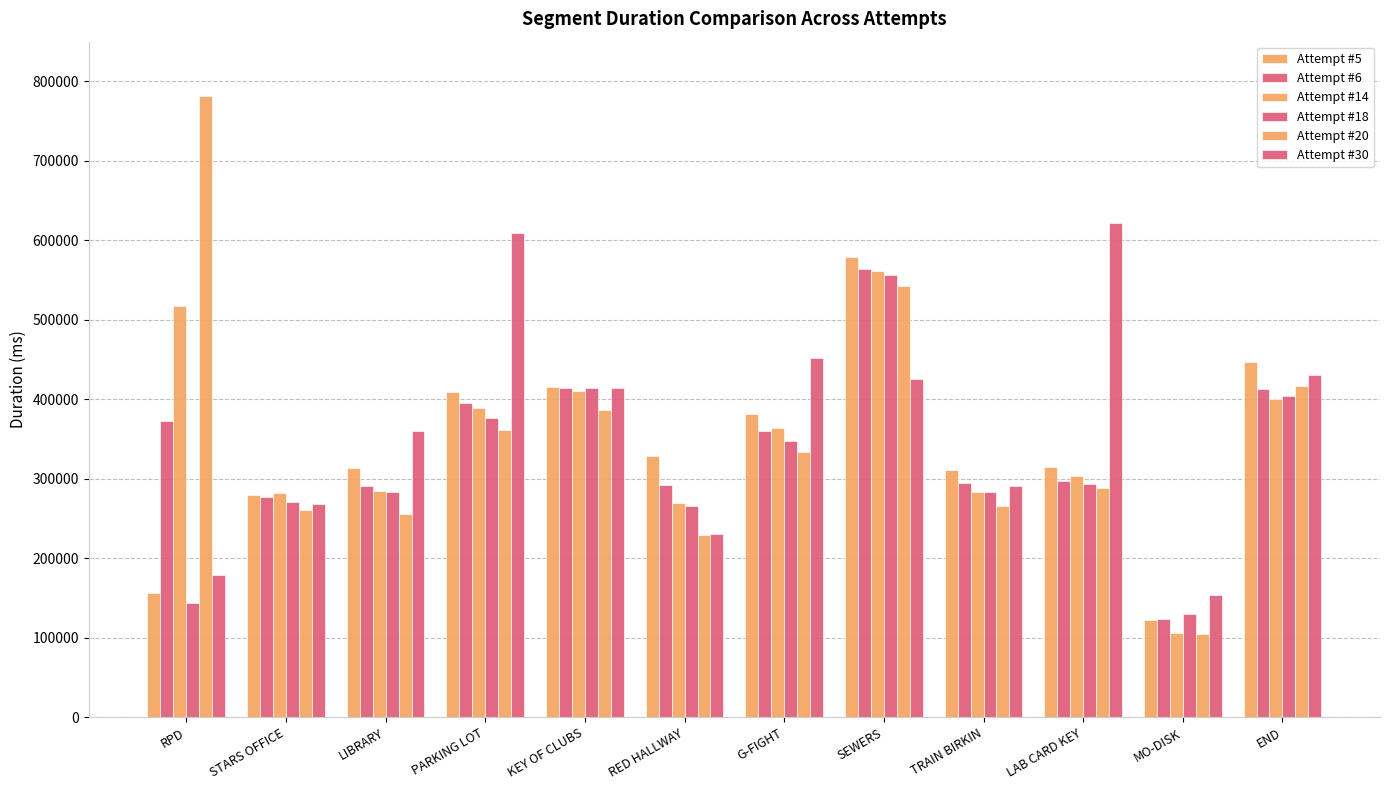

How many bars are there in total?

72